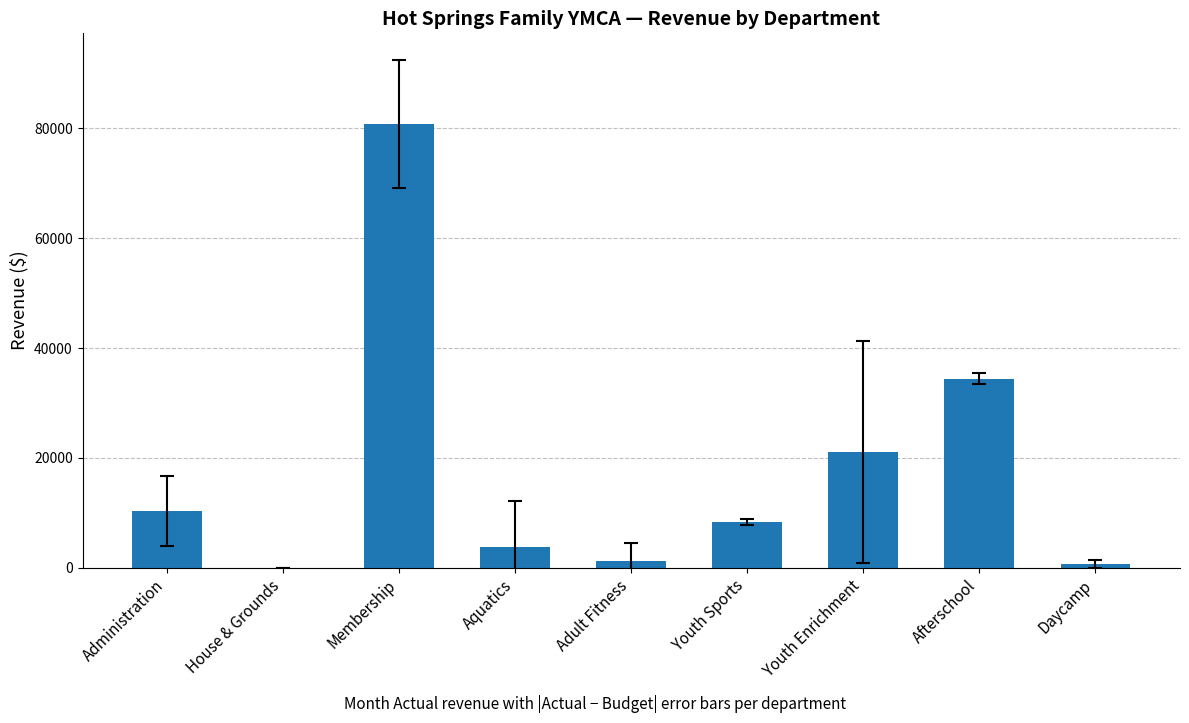

The chart shows a value of -44871.4 at House & Grounds. True or false?

False